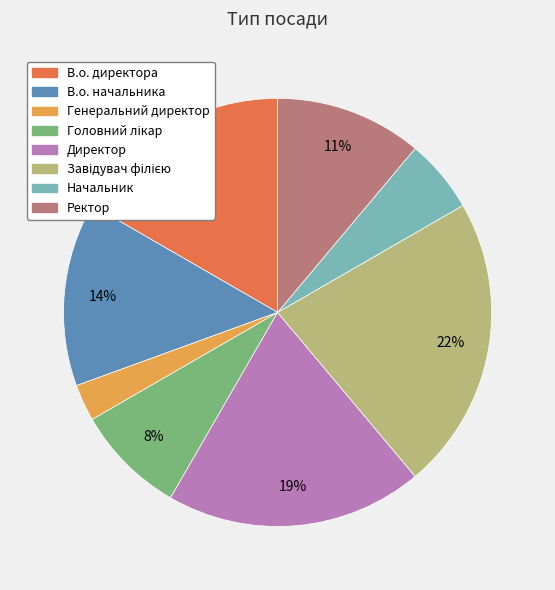

True or false: Директор accounts for 19% of the total.

True